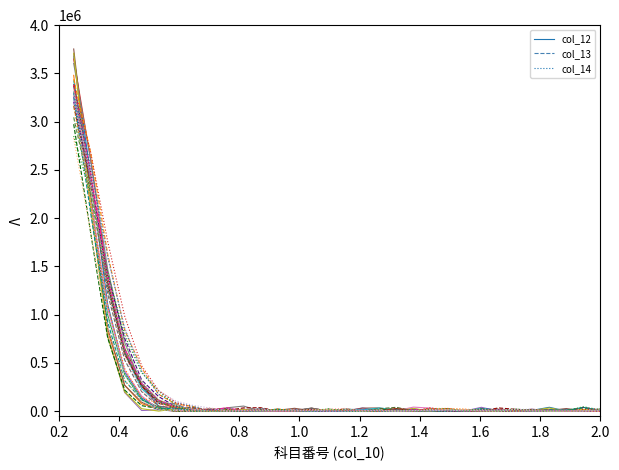

What is the average value of the col_12 series?

259268.8